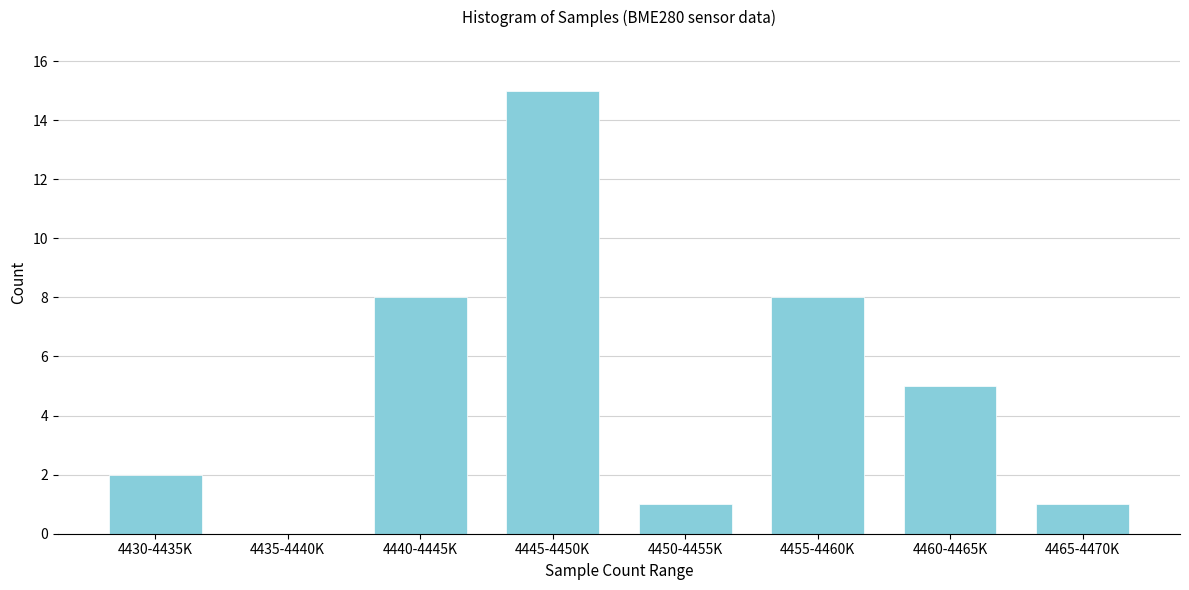

Reading right to left, transcribe all the data shown in this chart.

4465-4470K=1	4460-4465K=5	4455-4460K=8	4450-4455K=1	4445-4450K=15	4440-4445K=8	4435-4440K=0	4430-4435K=2